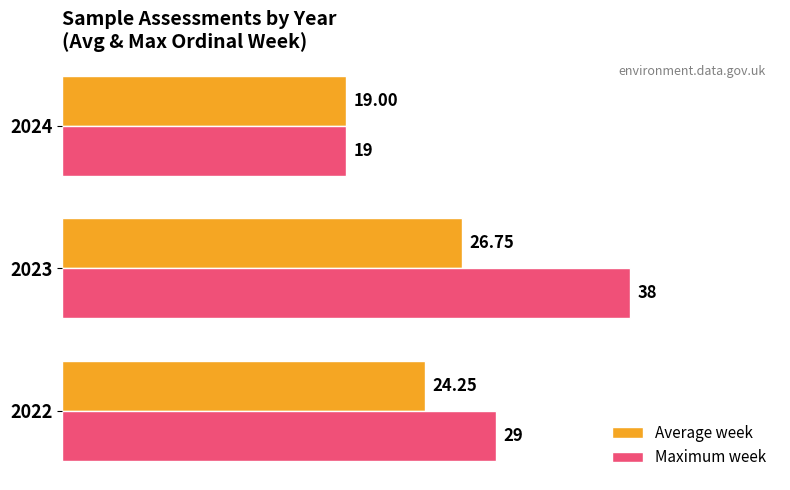

What is the sum of all Maximum week values?

86.0